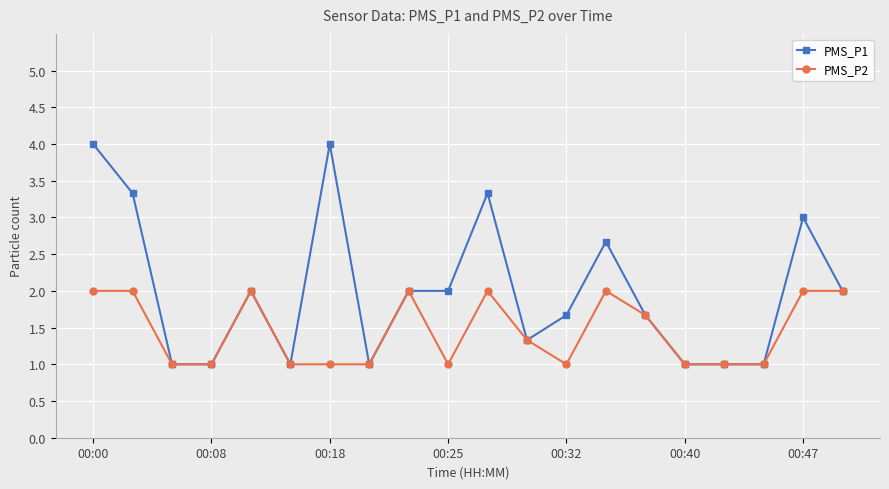

What is the value of the PMS_P2 point at the 14th from the left?

2.0